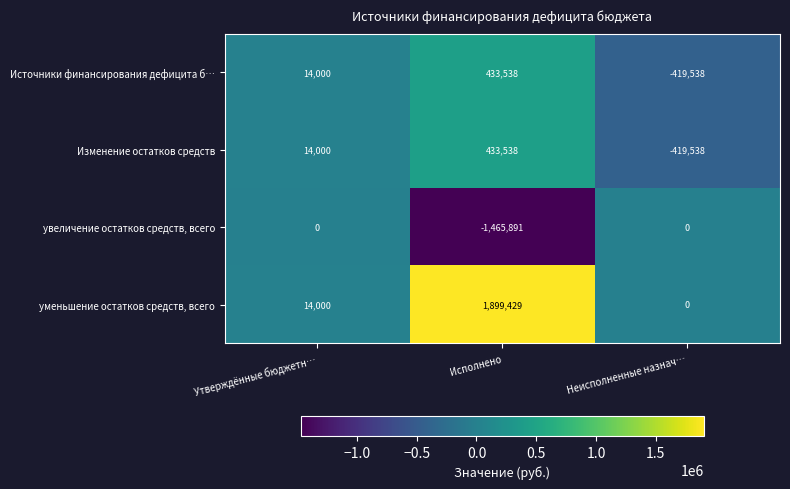

Which series has the widest spread of values?

уменьшение остатков средств, всего